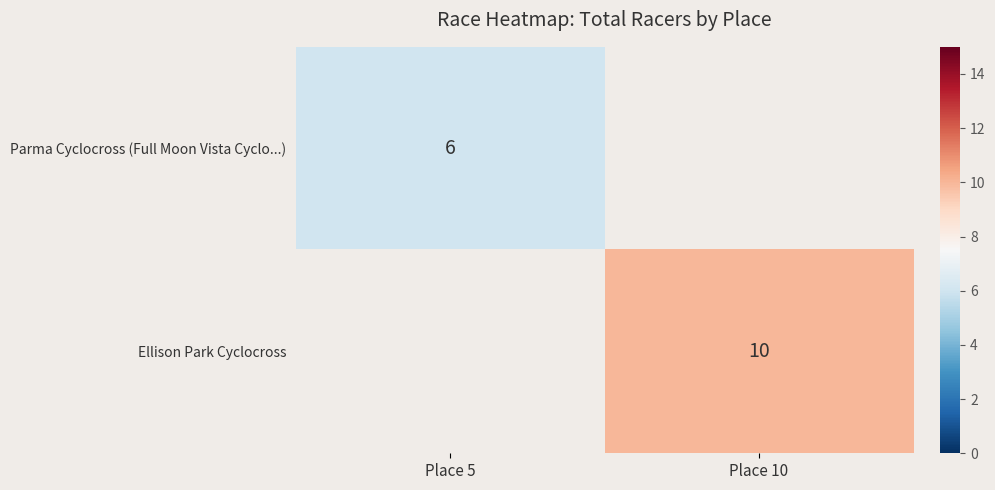

The Parma Cyclocross (Full Moon Vista Cyclo...) series shows 6 at Place 5. True or false?

True